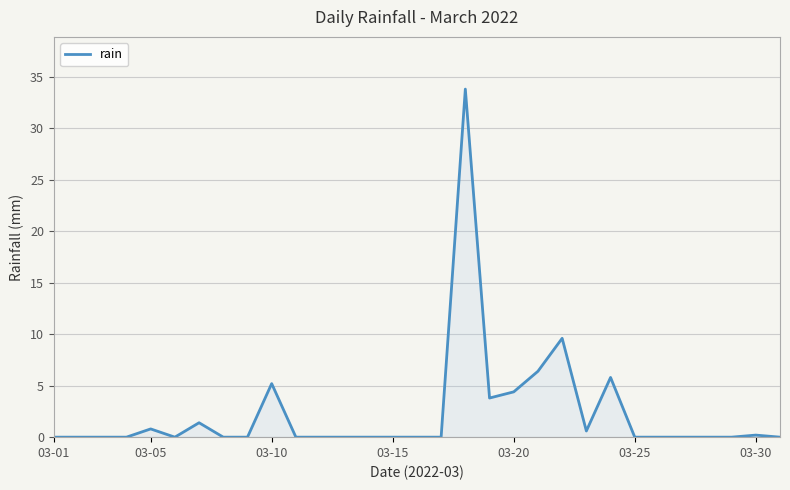

What is the greatest value displayed?

33.8